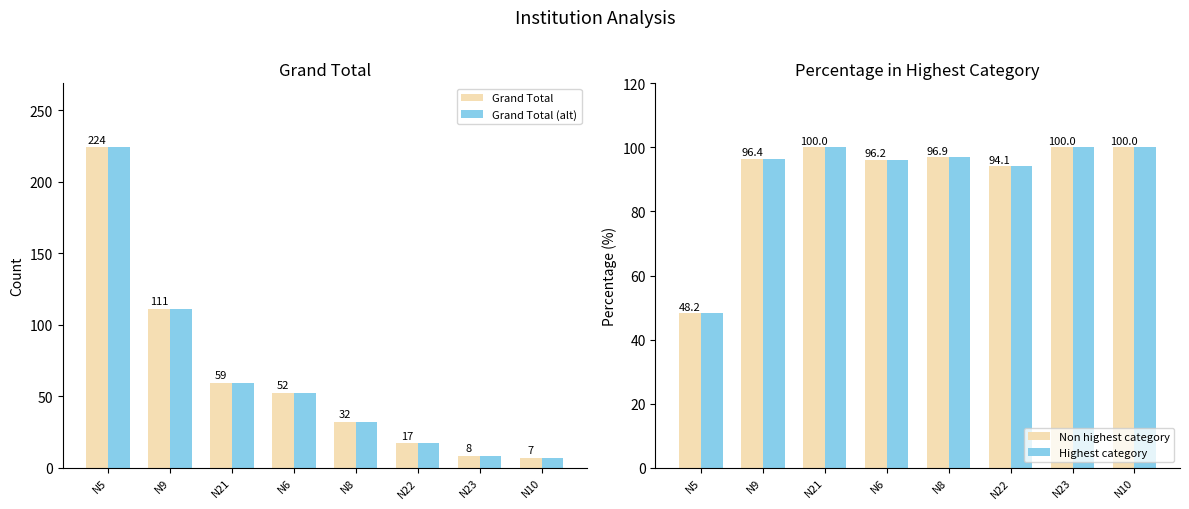

What is the total value across all series at N21?

318.0